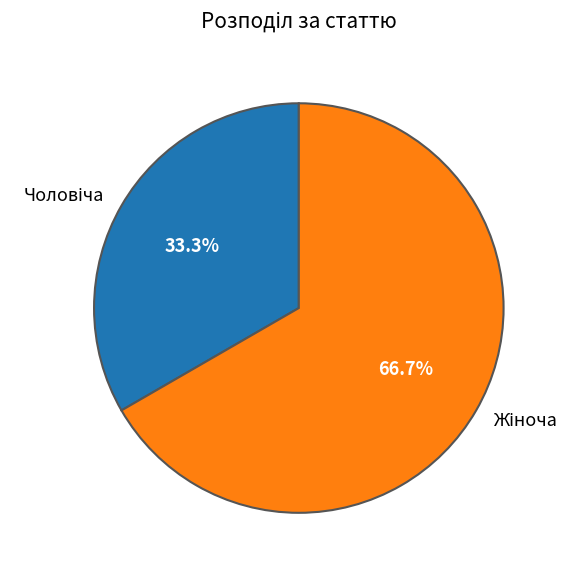

To the nearest percent, what is the average slice percentage?

50%